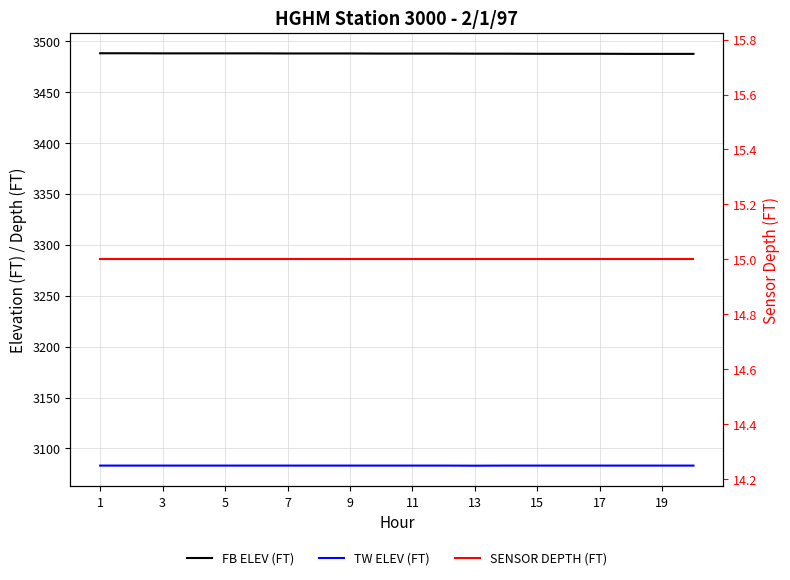

Is the value of FB ELEV (FT) at 1 greater than the value of TW ELEV (FT) at 5?

Yes